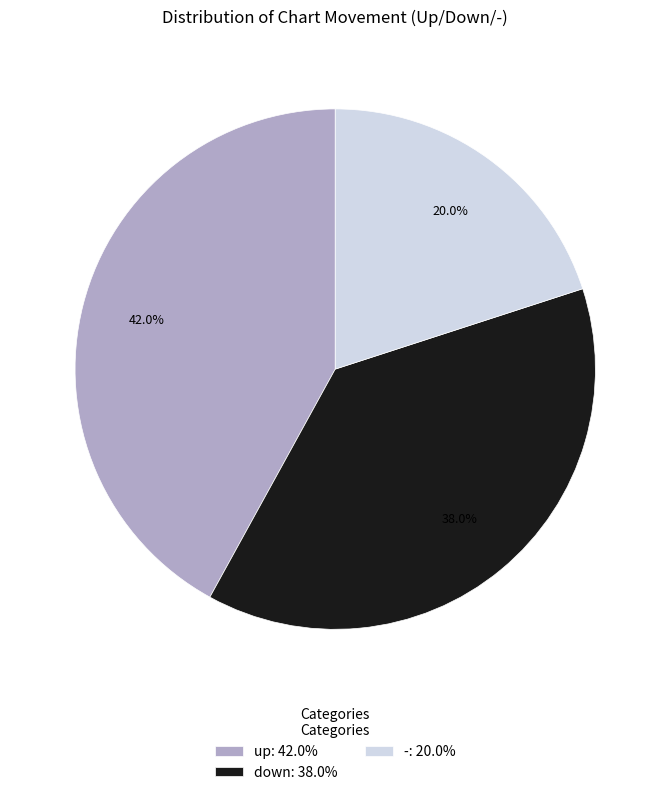

Which category has the biggest portion of the pie?

up